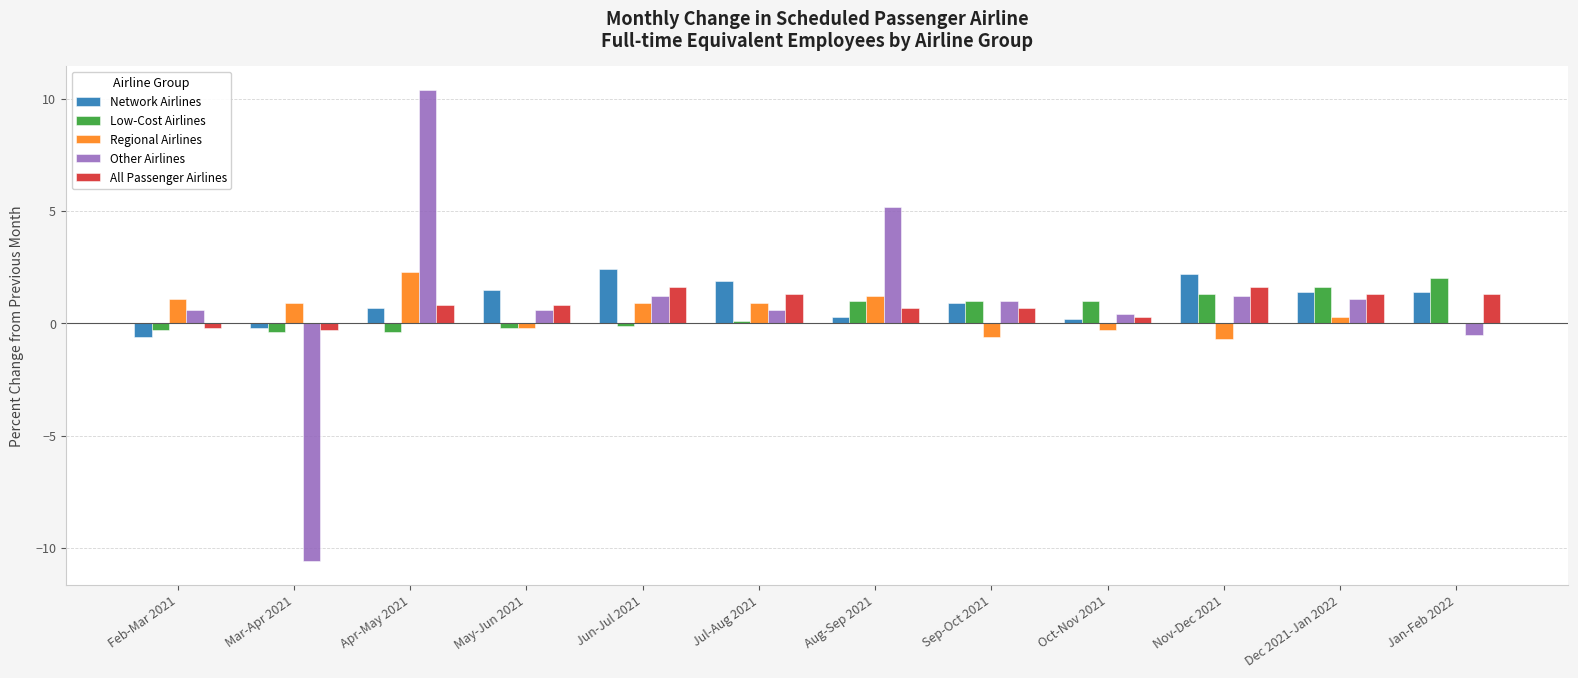

What value does the Low-Cost Airlines series have at Jul-Aug 2021?

0.1